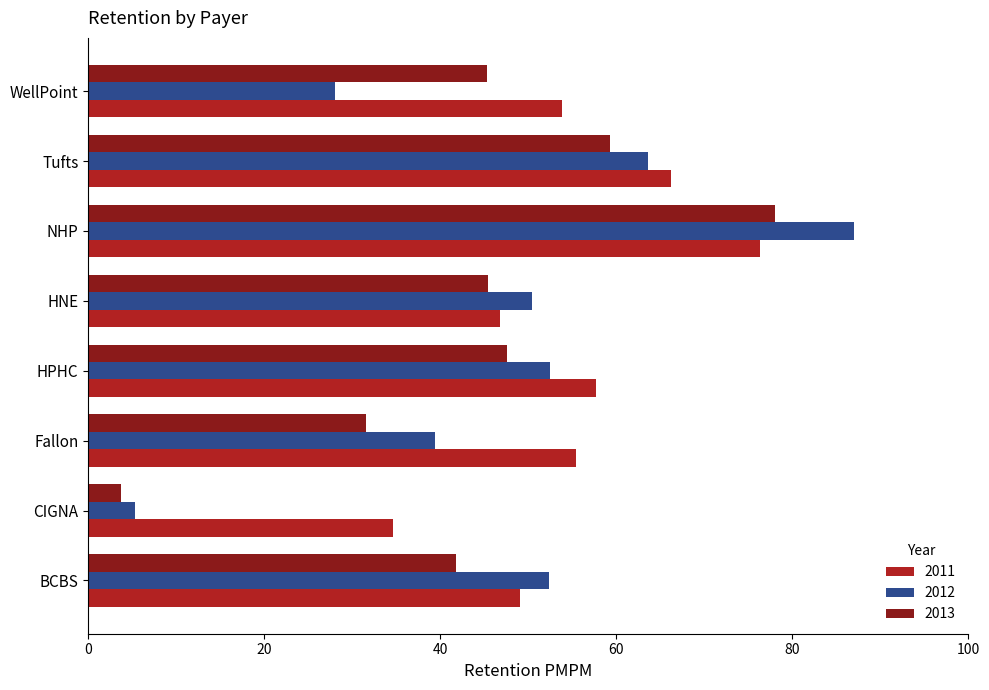

Rank the series by their average value, from lowest to highest.

2013, 2012, 2011